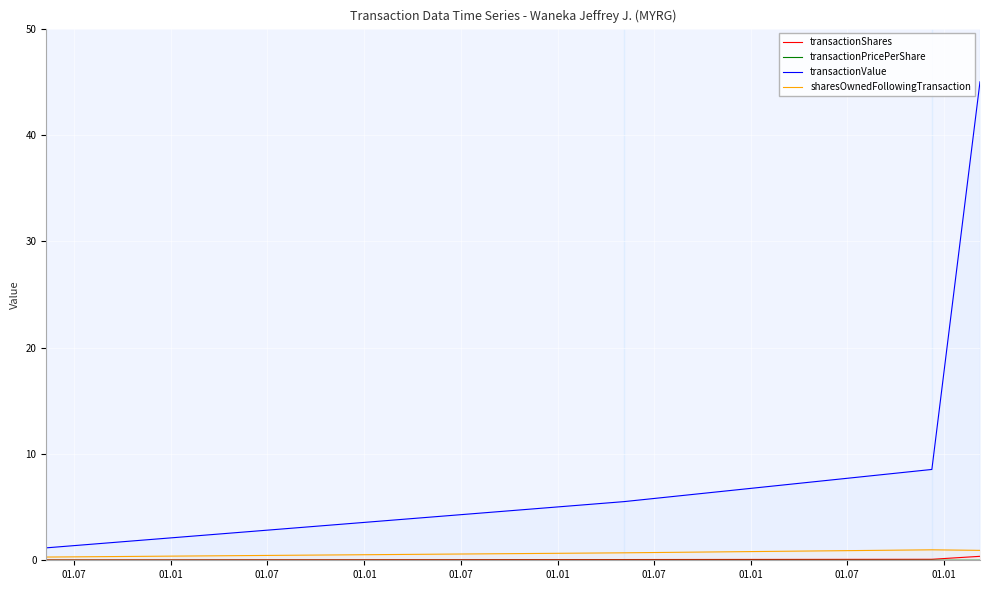

How many interior local peaks does the sharesOwnedFollowingTransaction series have?

1